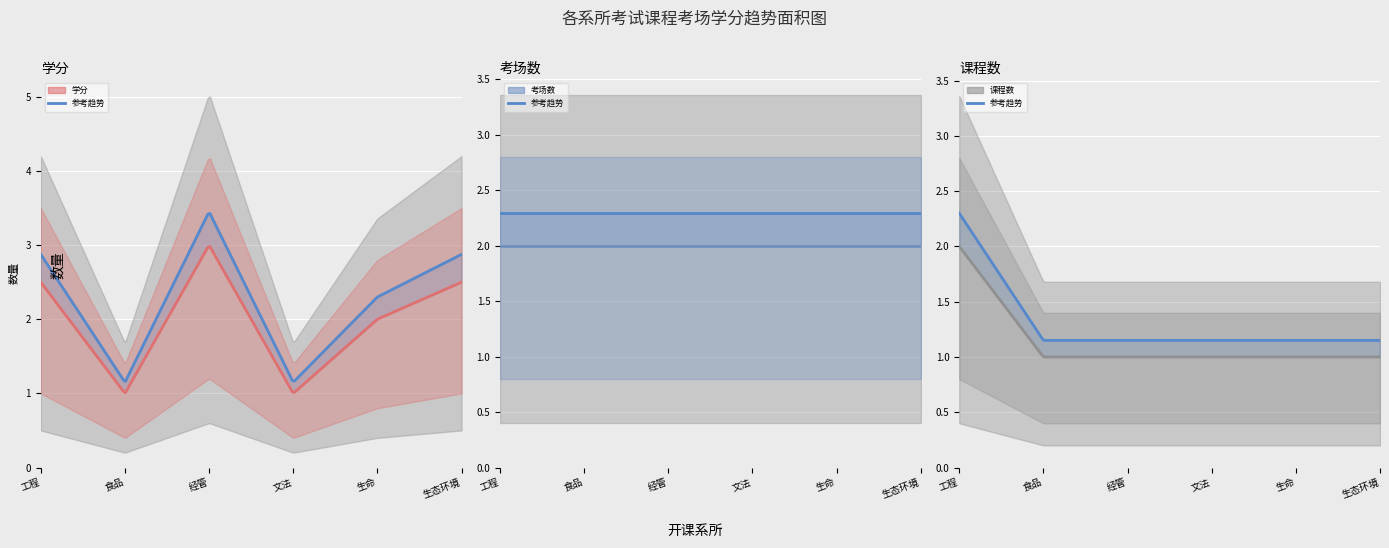

What is the greatest value displayed?

3.0